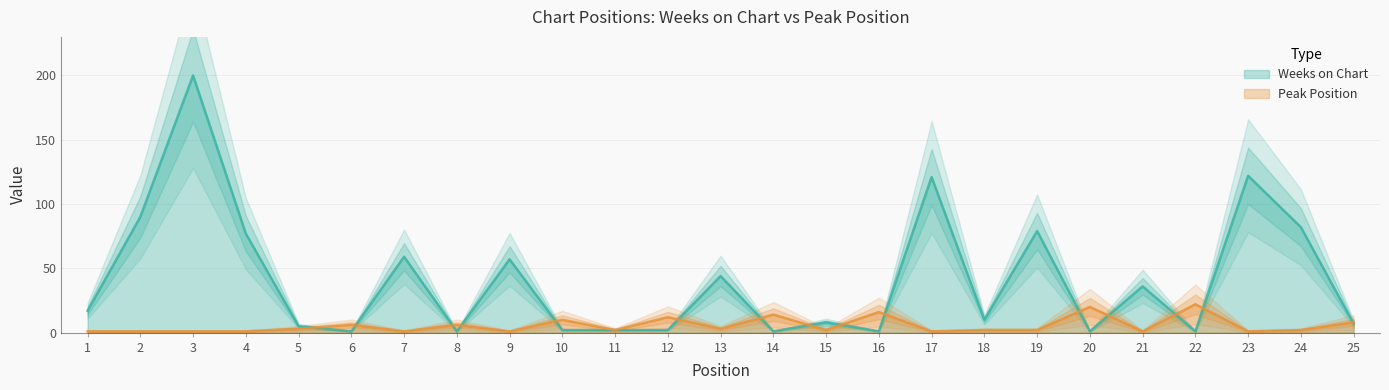

What is the value of the Peak Position point at the 17th from the left?

1